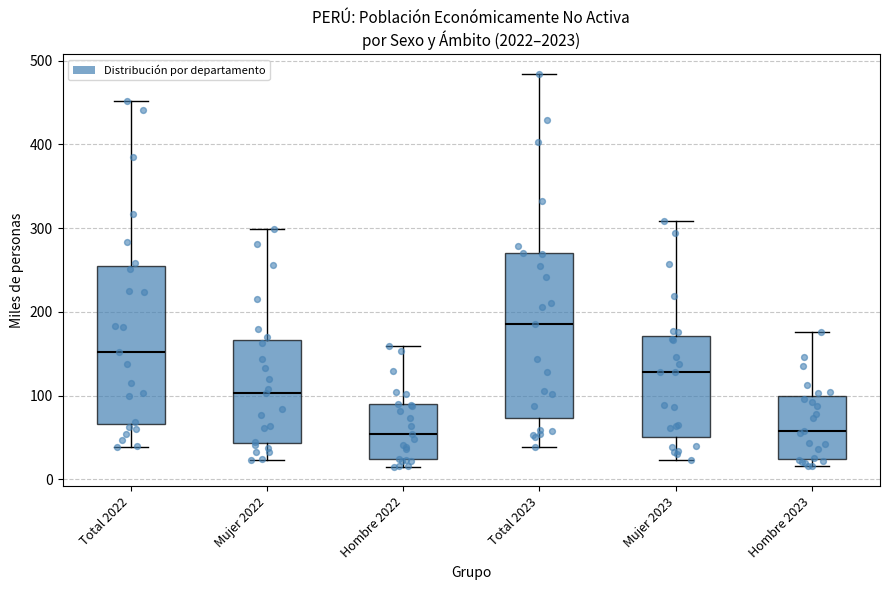

Reading left to right, transcribe this box plot: for each box, give where its median line is, the range the box spans, and where its two whiskers end, as read against the y-axis. The values are not printed on the chart, so give them approximately, as read against the axis.

Total 2022: median 150, box 70 to 250, whiskers 40 to 450
Mujer 2022: median 100, box 40 to 170, whiskers 20 to 300
Hombre 2022: median 50, box 20 to 90, whiskers 20 (just below the box's lower edge) to 160
Total 2023: median 190, box 70 to 270, whiskers 40 to 480
Mujer 2023: median 130, box 50 to 170, whiskers 20 to 310
Hombre 2023: median 60, box 20 to 100, whiskers 20 (just below the box's lower edge) to 180